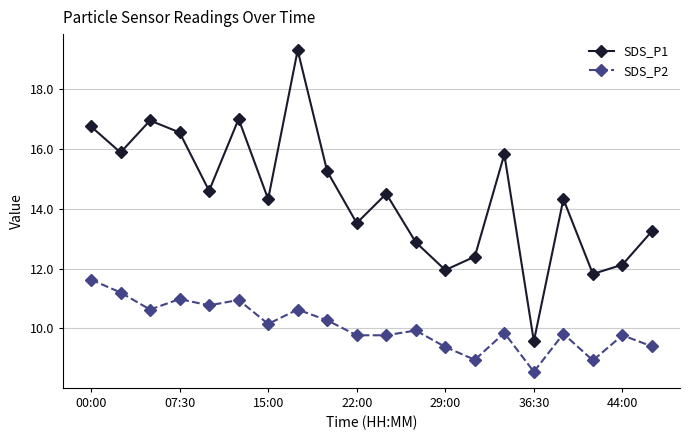

How many interior local peaks does the SDS_P1 series have?

6